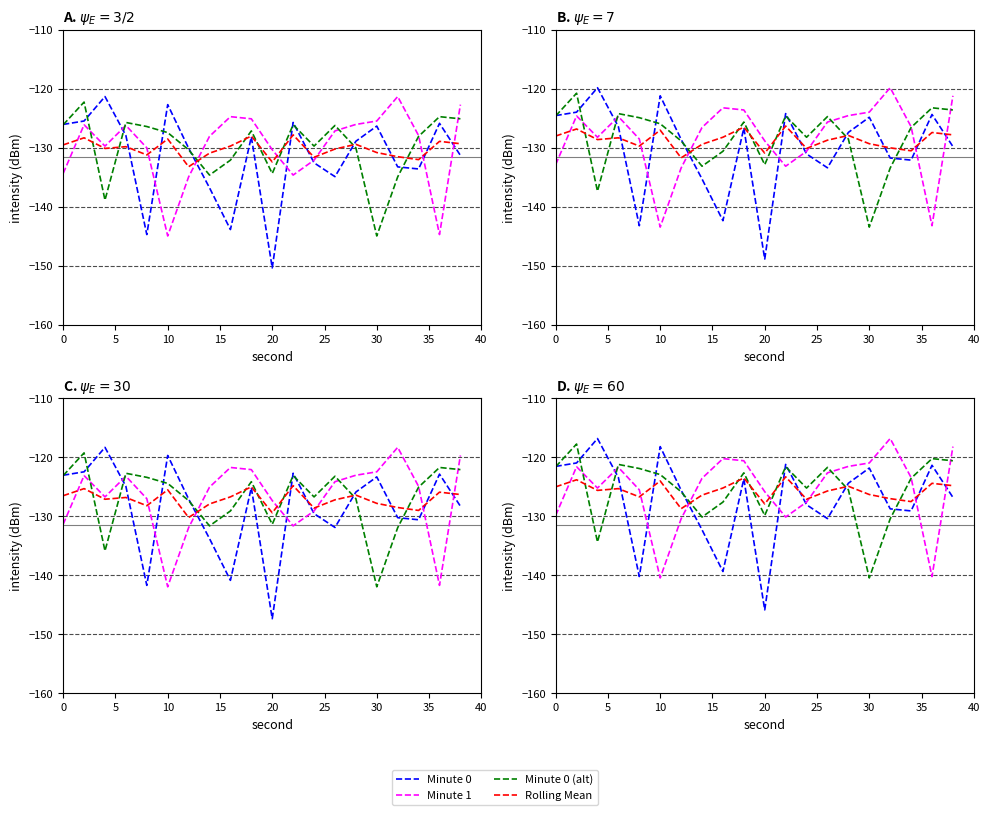

Does the chart have visible grid lines?

No